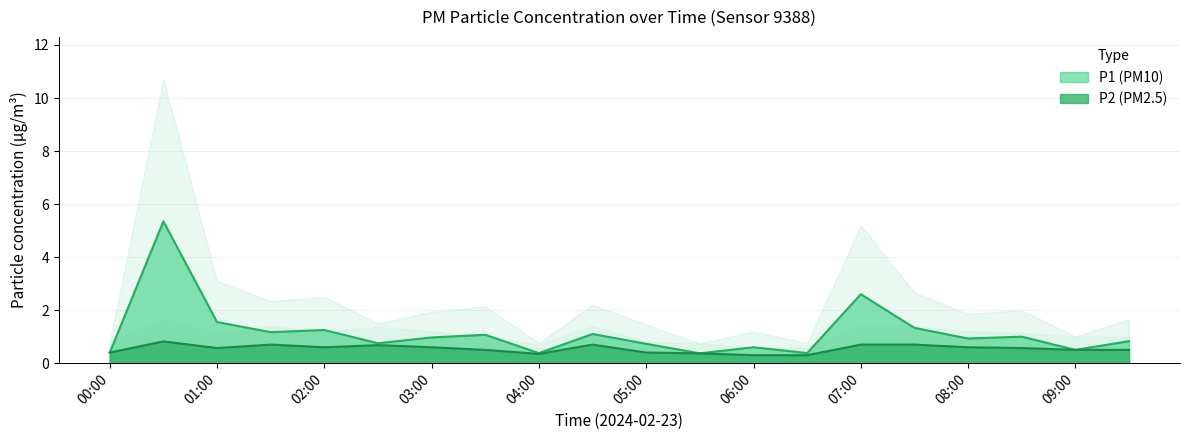

The value of P1 at 03:30 is 1.8. True or false?

False